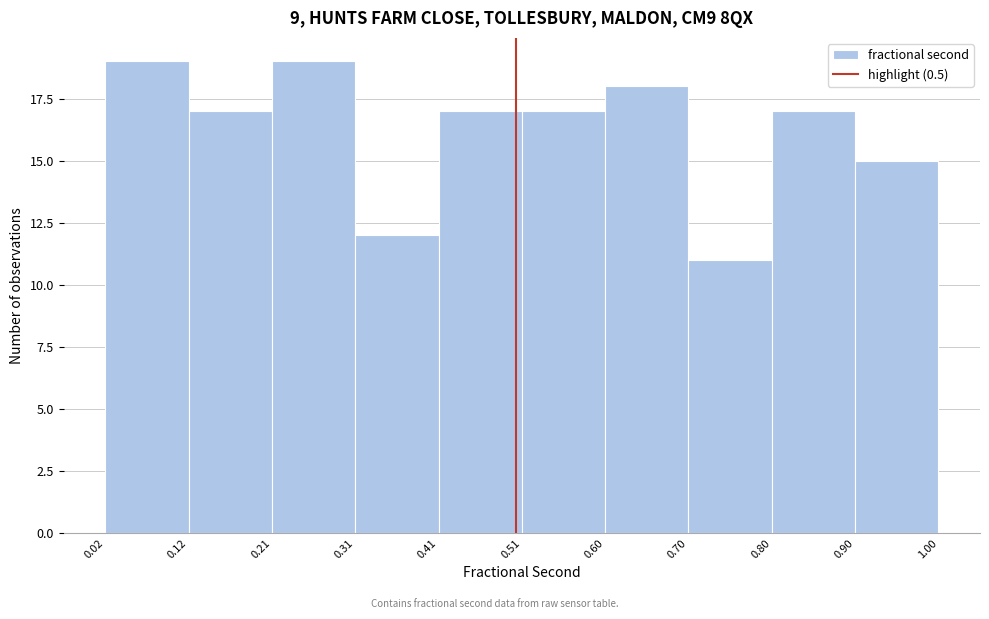

Reading left to right, list every bar in this chart as the range it spans on the x-axis followed by its height. The values are not printed on the chart, so give them approximately, as read against the axis.

0.02 to 0.12: 19
0.12 to 0.21: 17
0.21 to 0.31: 19
0.31 to 0.41: 12
0.41 to 0.51: 17
0.51 to 0.60: 17
0.60 to 0.70: 18
0.70 to 0.80: 11
0.80 to 0.90: 17
0.90 to 1.00: 15